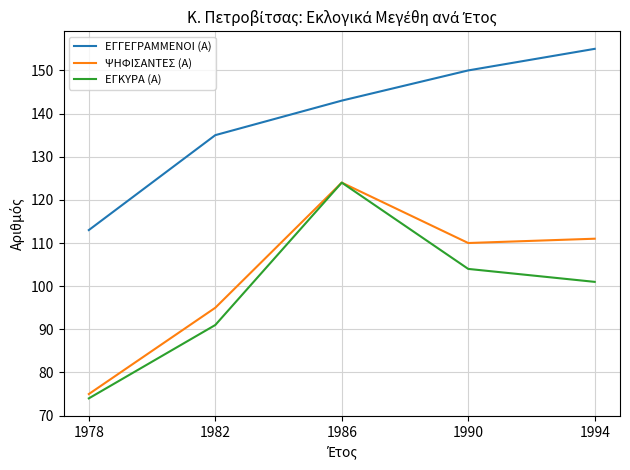

True or false: ΕΓΓΕΓΡΑΜΜΕΝΟΙ (Α) and ΕΓΚΥΡΑ (Α) intersect in this chart.

False